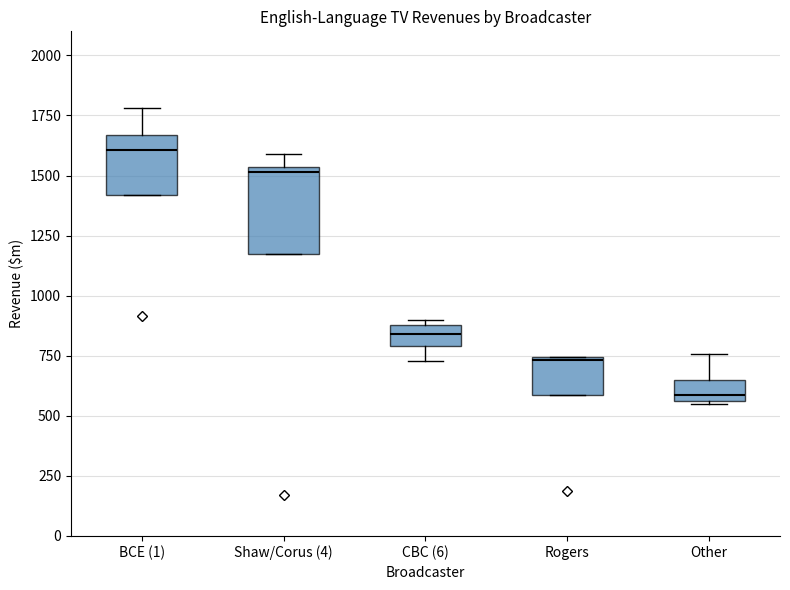

Reading left to right, transcribe this box plot: for each box, give where its median line is, the range the box spans, and where its two whiskers end, as read against the y-axis. The values are not printed on the chart, so give them approximately, as read against the axis.

BCE (1): median 1600, box 1400 to 1650, whiskers 1400 to 1800
Shaw/Corus (4): median 1500, box 1200 to 1550, whiskers 1200 to 1600
CBC (6): median 850, box 800 to 900, whiskers 750 to 900 (just above the box's upper edge)
Rogers: median 750, box 600 to 750, whiskers 600 to 750
Other: median 600, box 550 to 650, whiskers 550 to 750